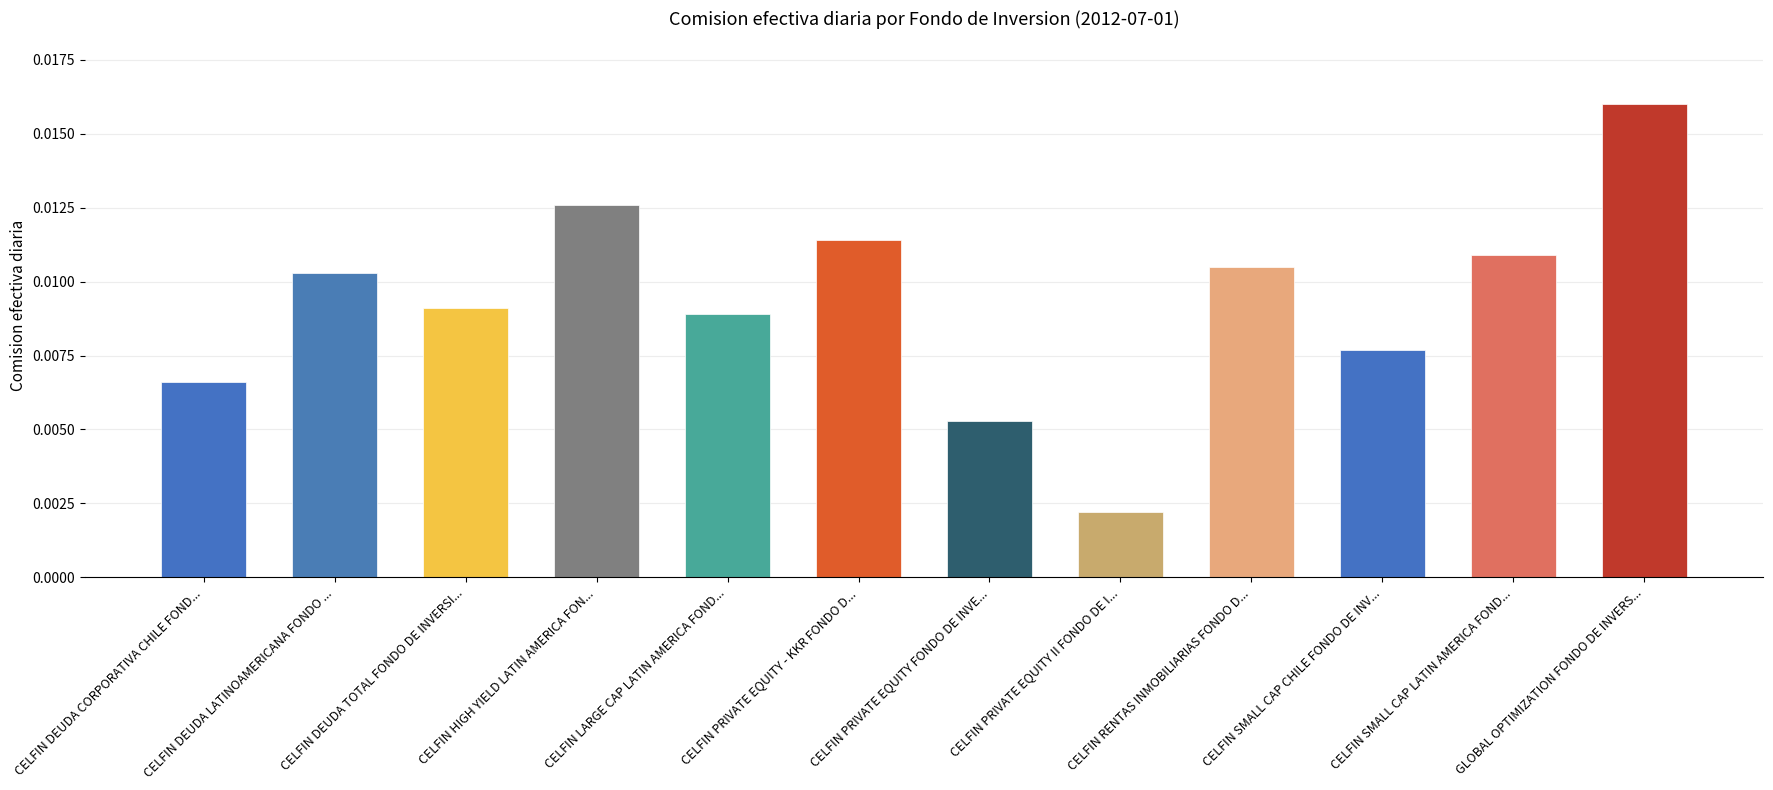

How many bars are there in total?

12